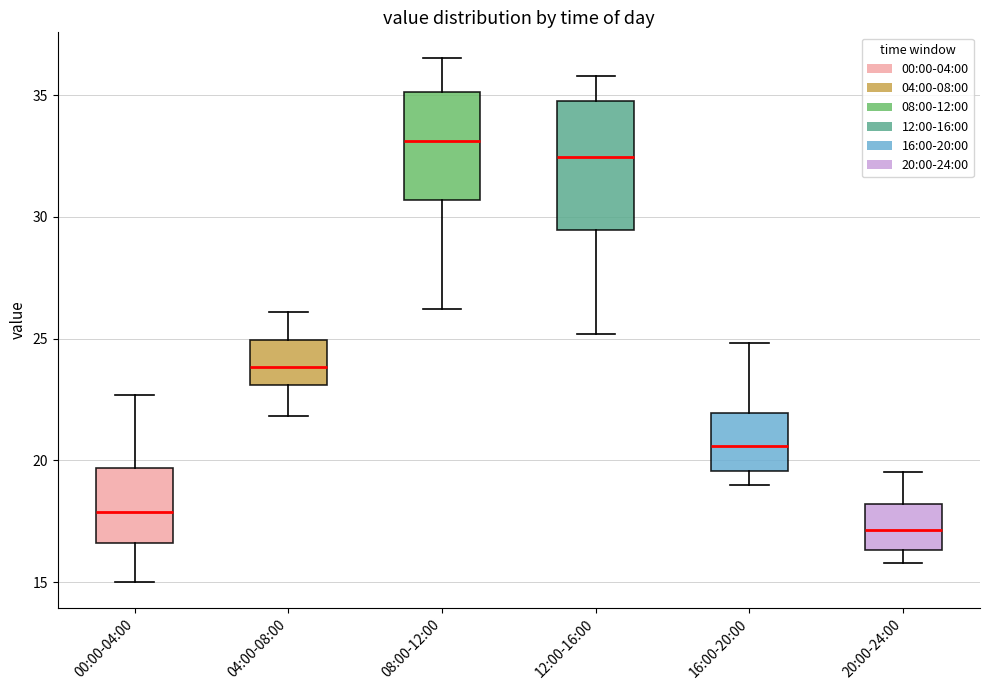

Reading left to right, read every box against the y-axis: the position of its median line, the range the box covers, and the ends of its whiskers. The values are not printed on the chart, so give them approximately, as read against the axis.

00:00-04:00: median 18.0, box 16.5 to 19.5, whiskers 15.0 to 22.5
04:00-08:00: median 24.0, box 23.0 to 25.0, whiskers 22.0 to 26.0
08:00-12:00: median 33.0, box 30.5 to 35.0, whiskers 26.0 to 36.5
12:00-16:00: median 32.5, box 29.5 to 35.0, whiskers 25.0 to 36.0
16:00-20:00: median 20.5, box 19.5 to 22.0, whiskers 19.0 to 25.0
20:00-24:00: median 17.0, box 16.5 to 18.0, whiskers 16.0 to 19.5